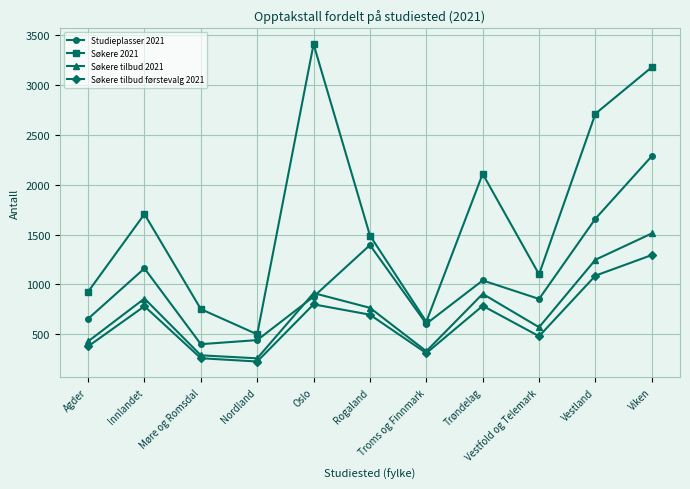

True or false: Søkere tilbud førstevalg 2021 and Studieplasser 2021 intersect in this chart.

False